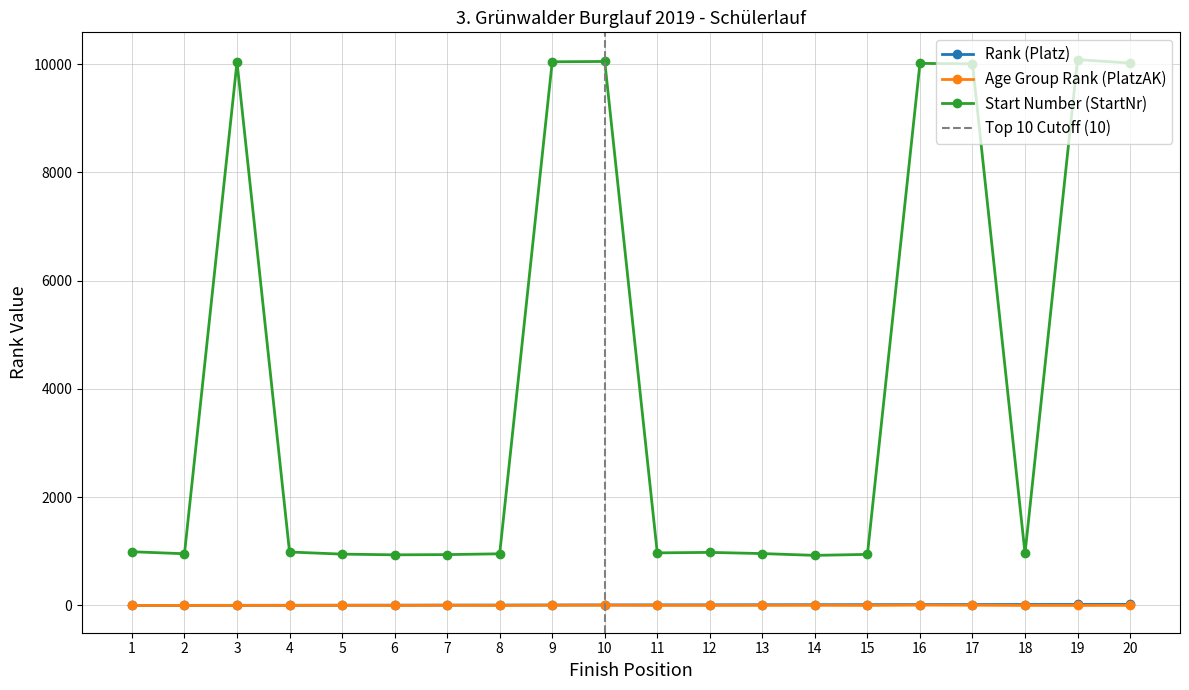

True or false: Rank (Platz) and Age Group Rank (PlatzAK) intersect in this chart.

False